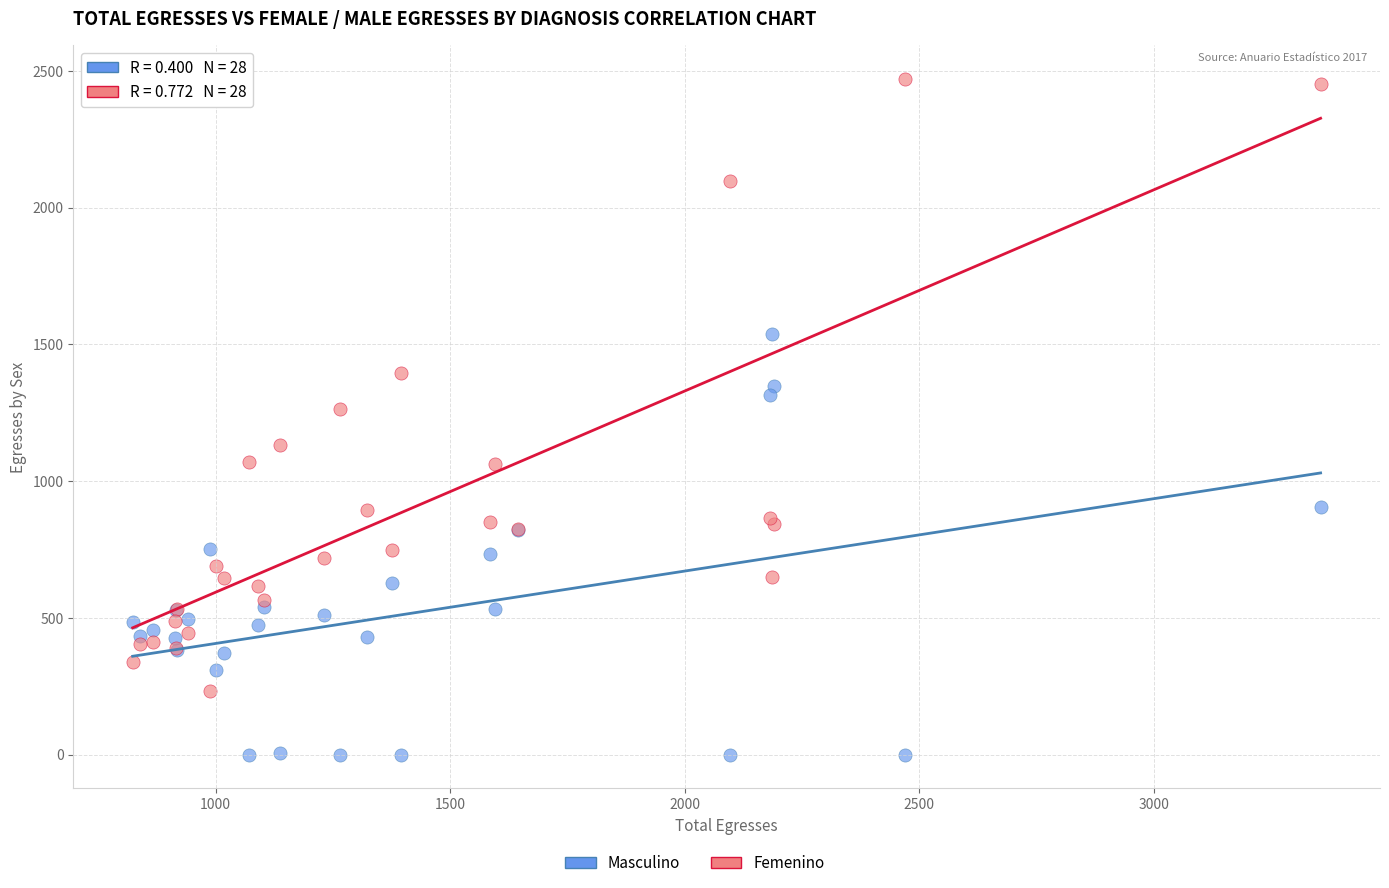

Which series contains the highest Y value?

Femenino